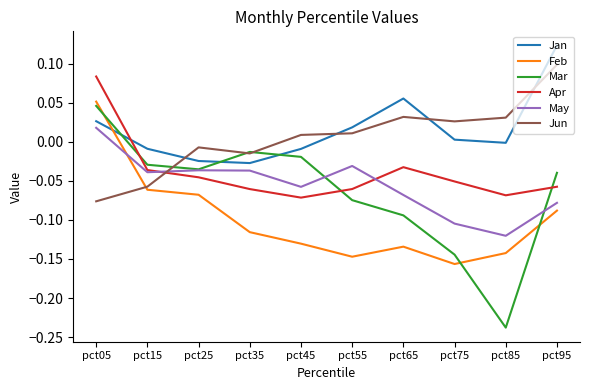

Where is the first local minimum for Jun?

pct35